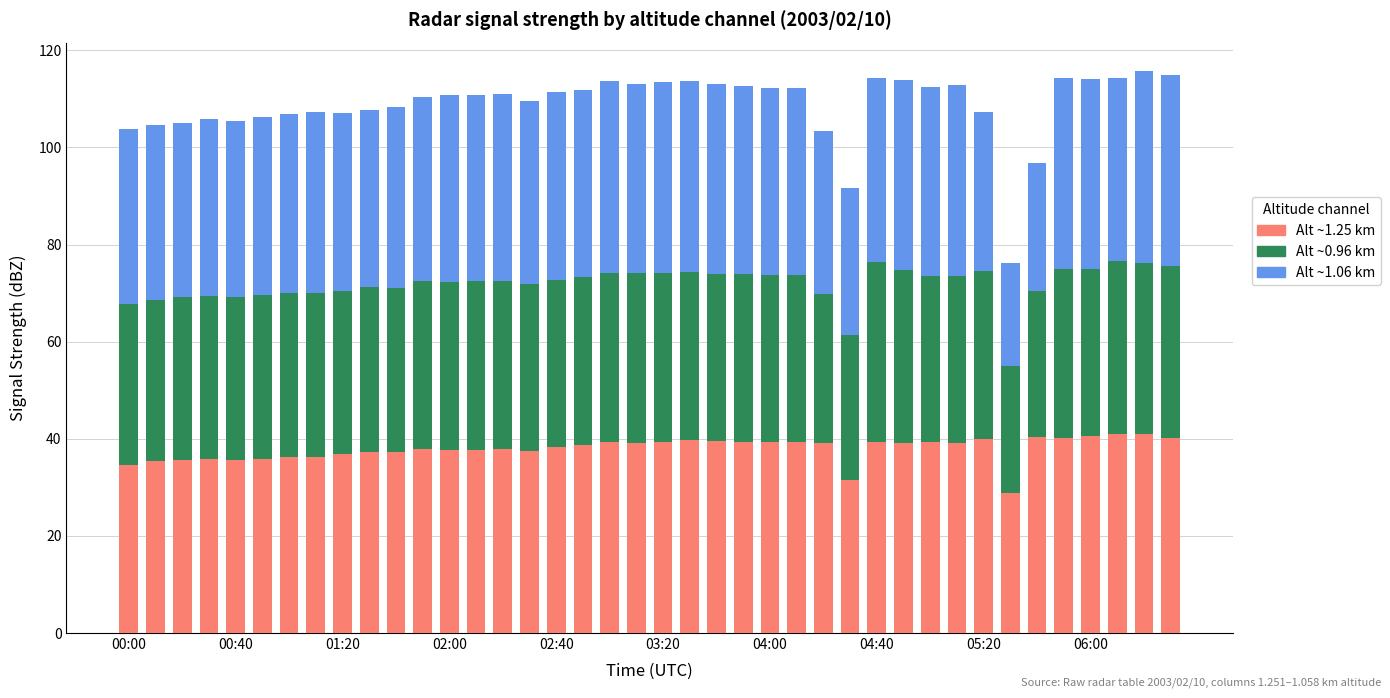

How many bars are there in total?

40